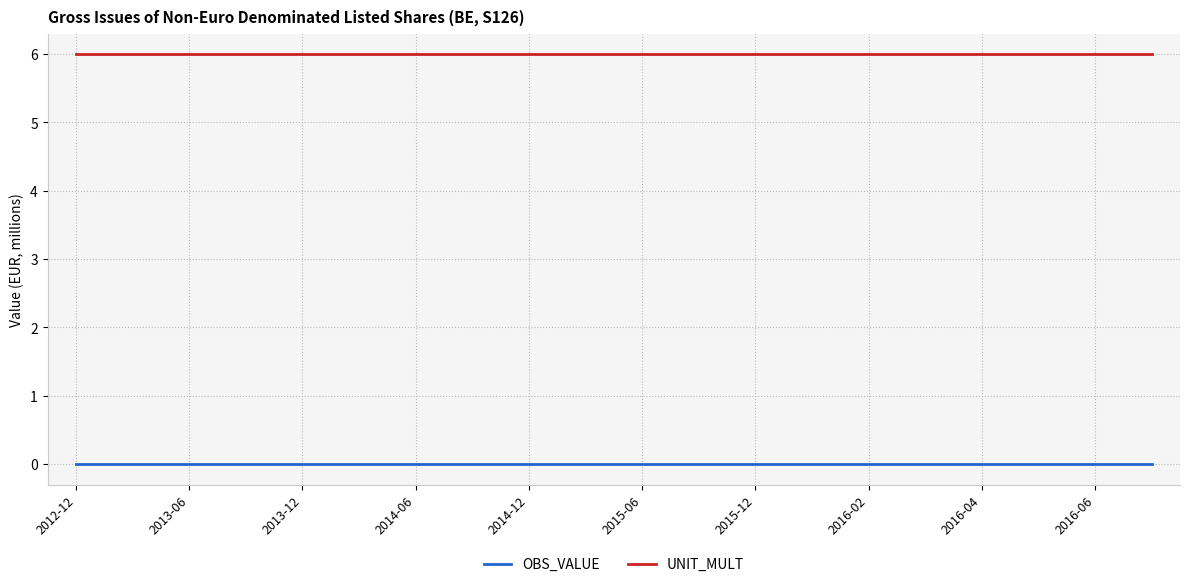

True or false: OBS_VALUE and UNIT_MULT cross at least once.

False